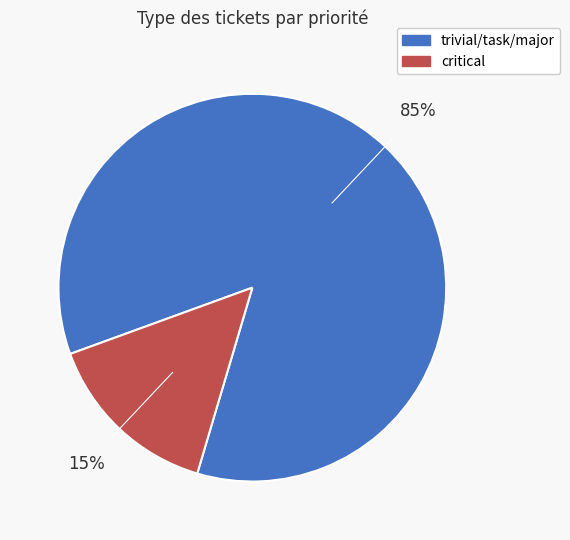

Does any single category account for the majority?

Yes